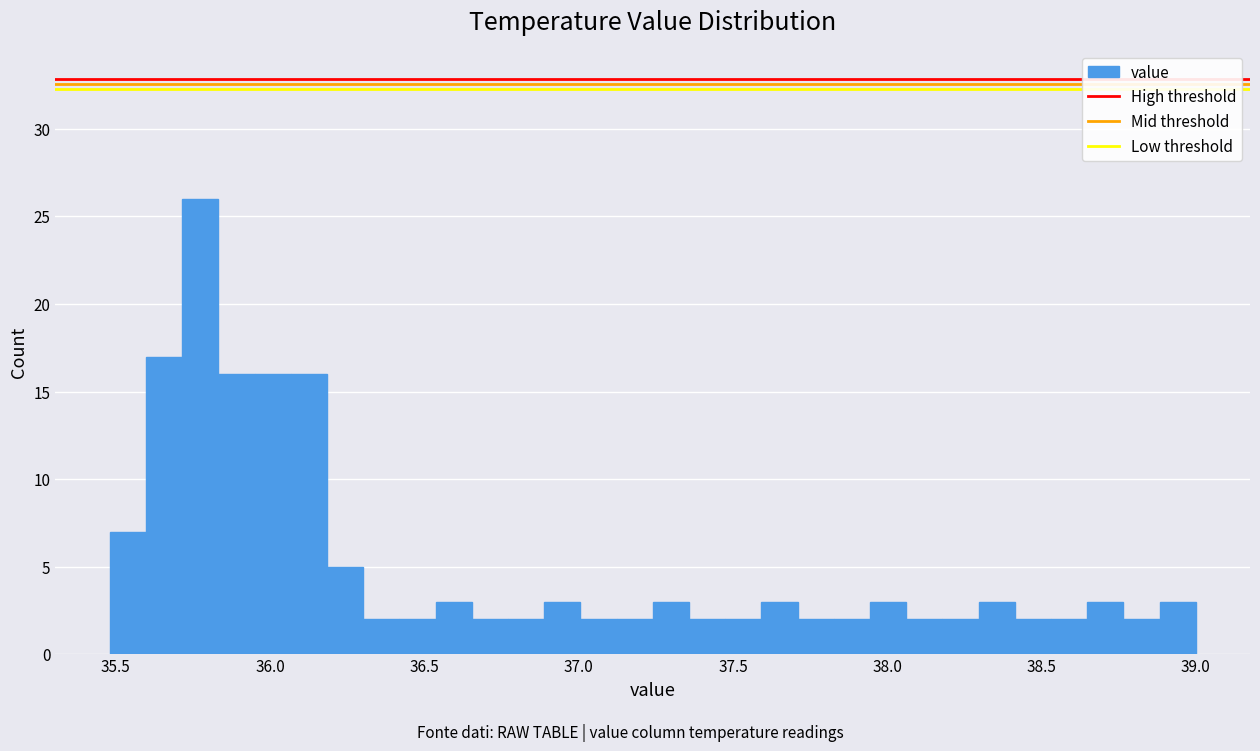

Read against the x-axis, roughly where is the centre of the tallest bar?

35.75